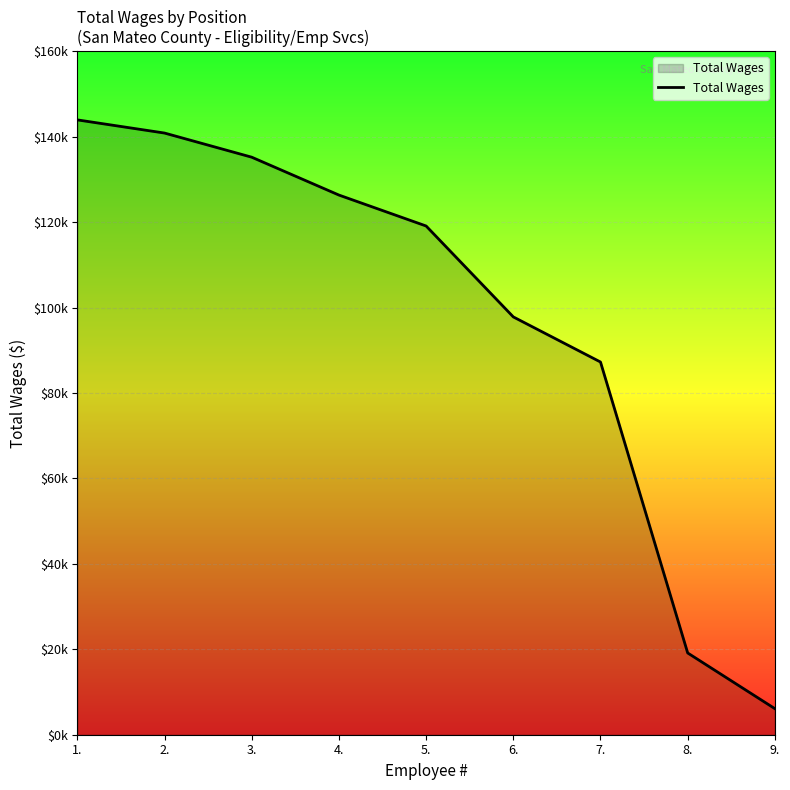

What is the average value?

97293